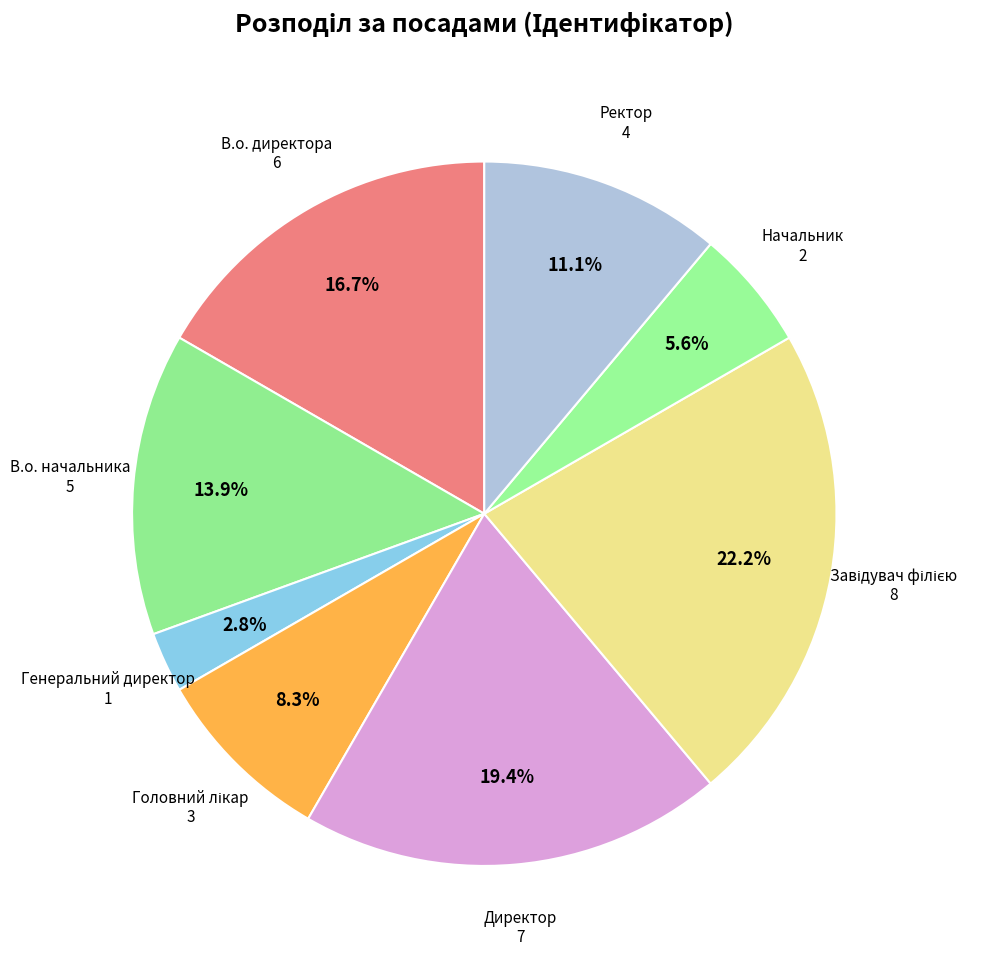

Rank the categories by value from highest to lowest.

Завідувач філією, Директор, В.о. директора, В.о. начальника, Ректор, Головний лікар, Начальник, Генеральний директор